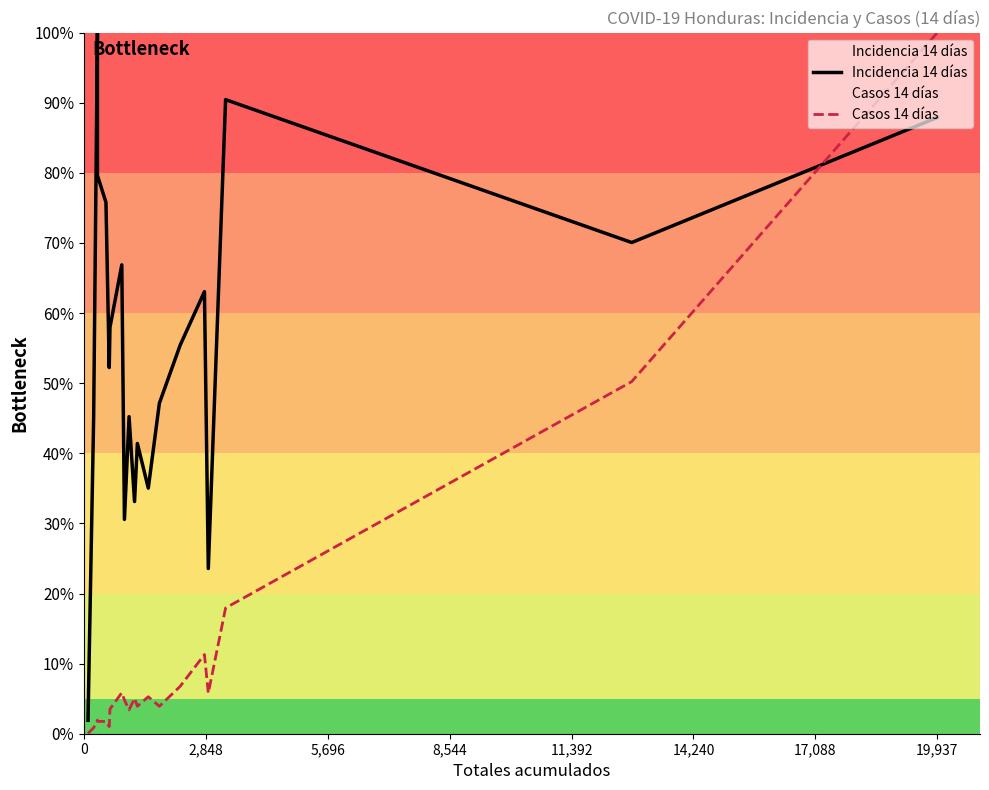

How many categories are shown in the chart?

20